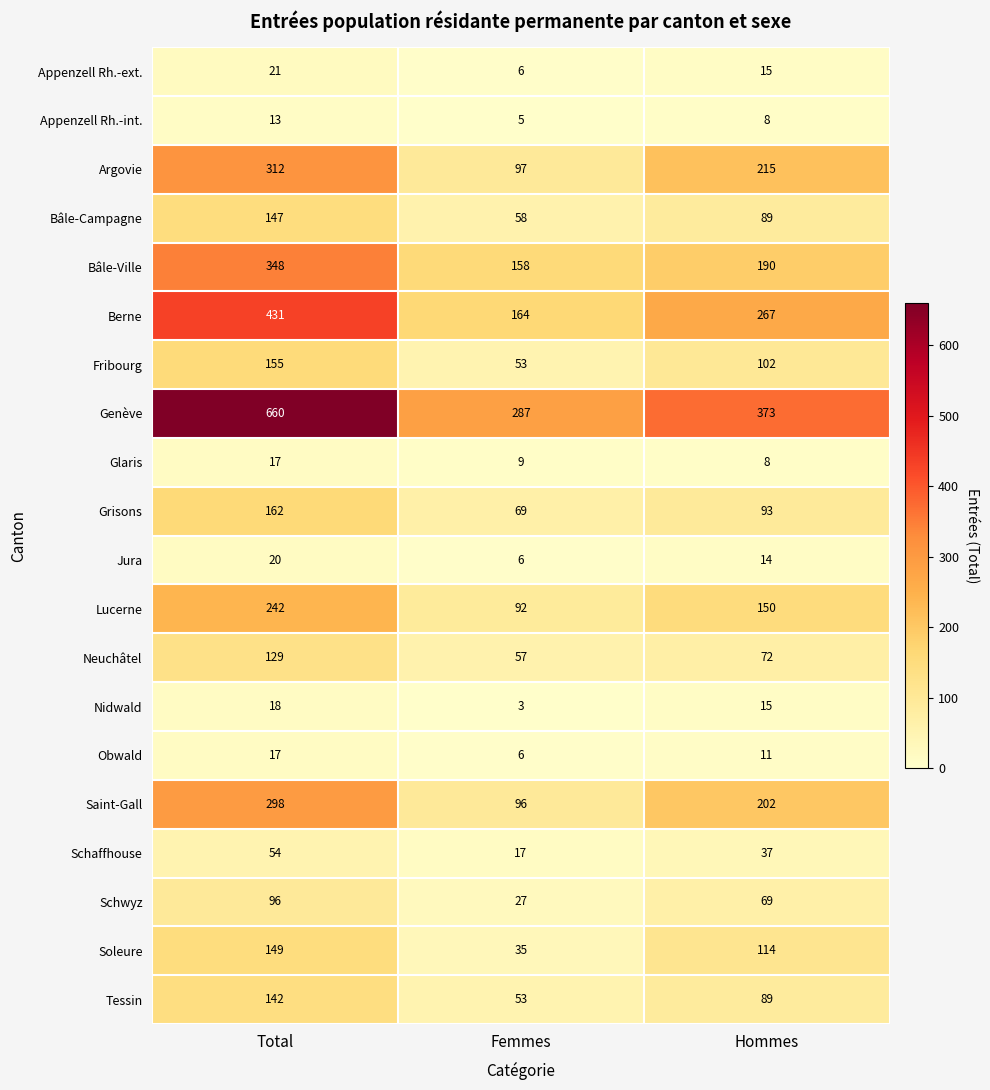

How many series are shown in this chart?

20